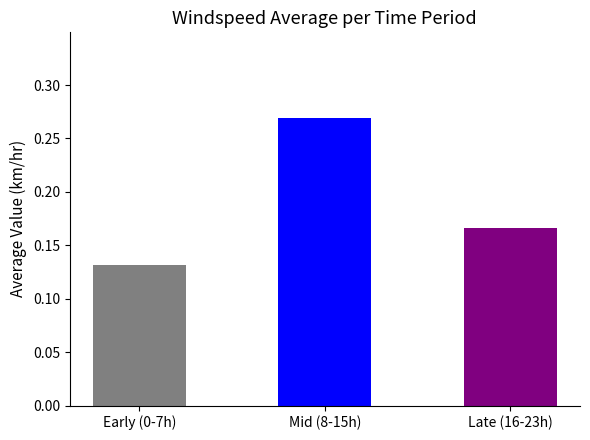

Which category has the highest value across all series?

Mid (8-15h)